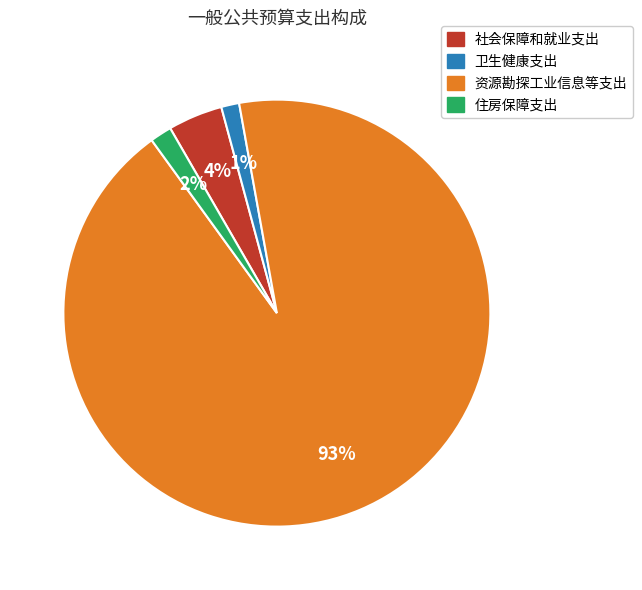

Count the number of slices in the pie.

4